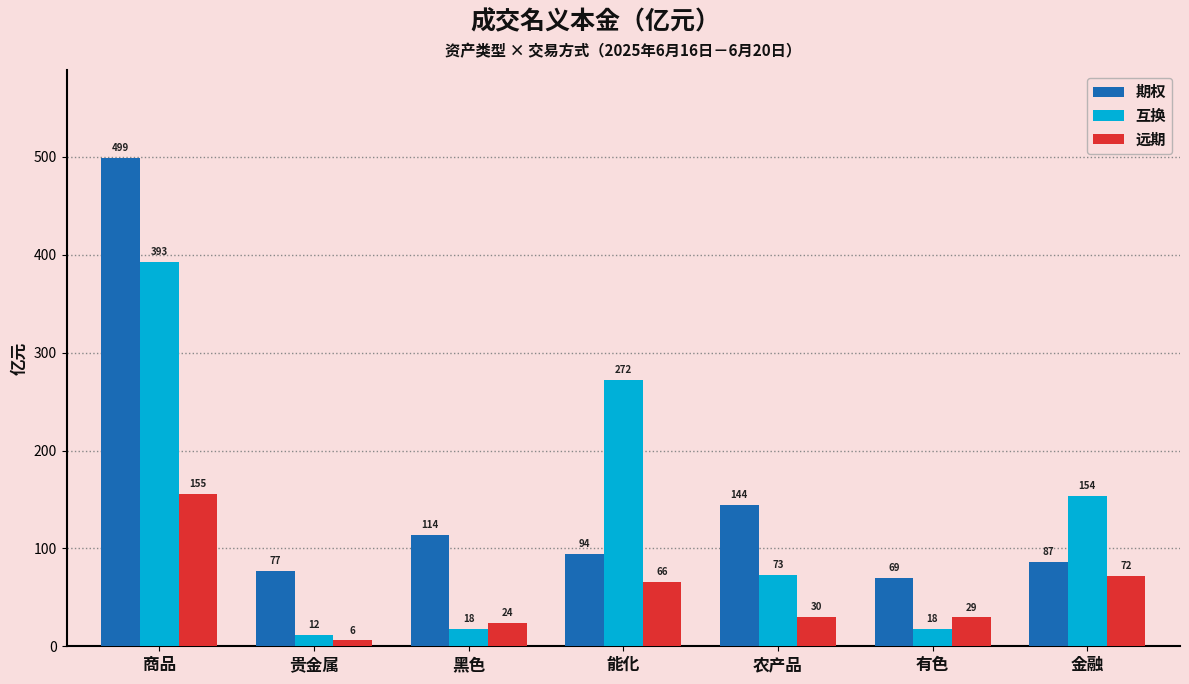

List the series in order of their overall mean, highest first.

期权, 互换, 远期